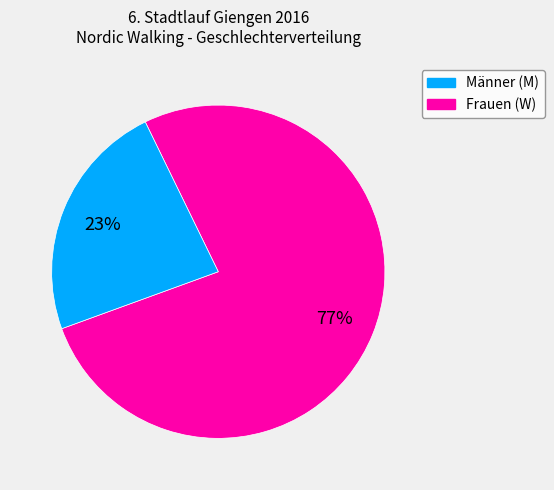

To the nearest percent, what is the average slice percentage?

50%